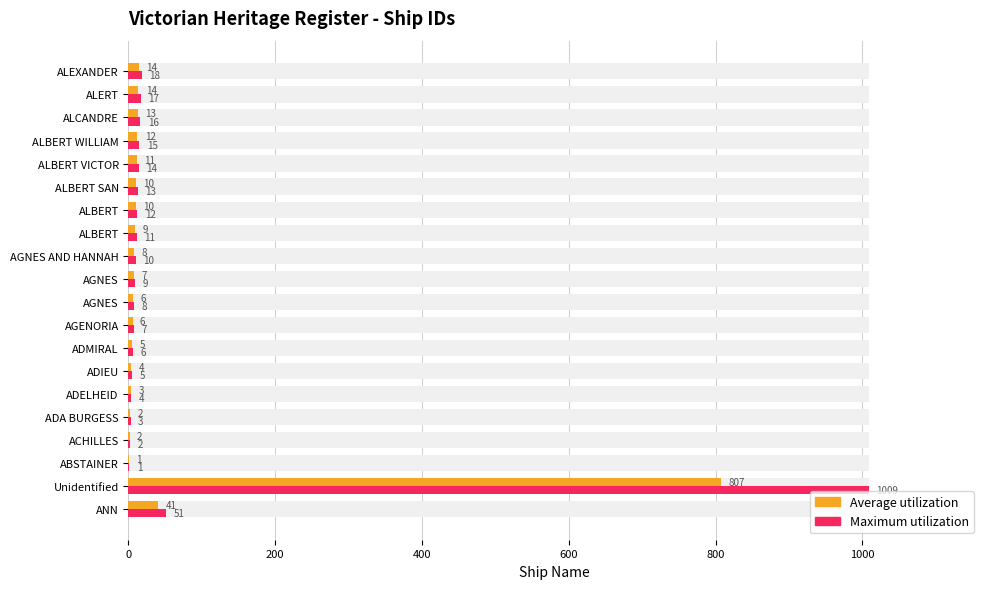

Which series has the largest total across all categories?

Maximum utilization